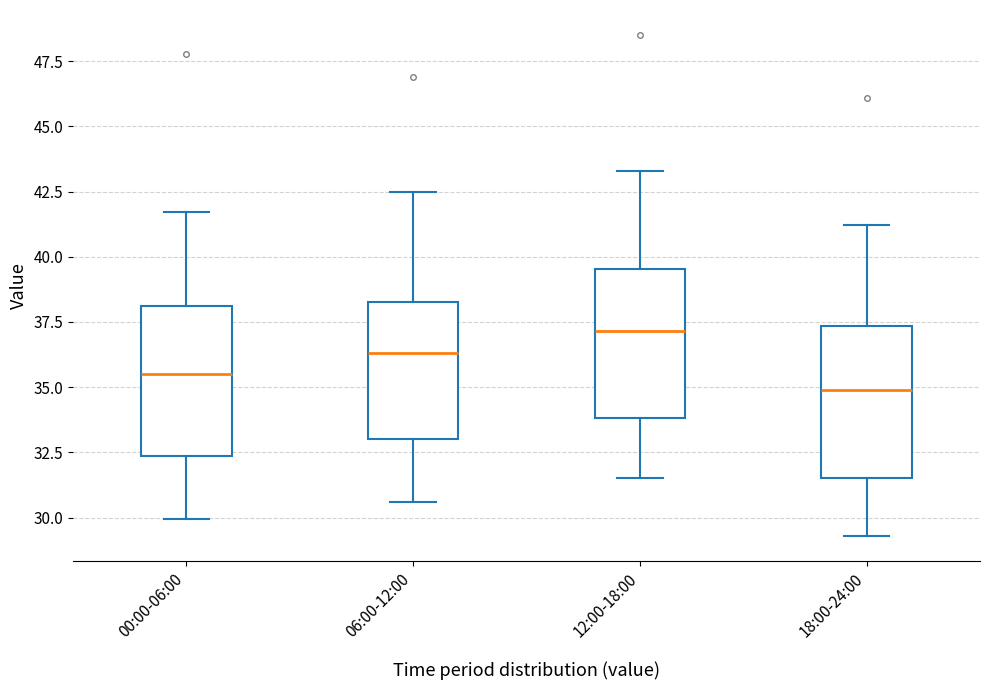

Reading left to right, transcribe this box plot: for each box, give where its median line is, the range the box spans, and where its two whiskers end, as read against the y-axis. The values are not printed on the chart, so give them approximately, as read against the axis.

00:00-06:00: median 35.5, box 32.5 to 38.0, whiskers 30.0 to 41.5
06:00-12:00: median 36.5, box 33.0 to 38.5, whiskers 30.5 to 42.5
12:00-18:00: median 37.0, box 34.0 to 39.5, whiskers 31.5 to 43.5
18:00-24:00: median 35.0, box 31.5 to 37.5, whiskers 29.5 to 41.0